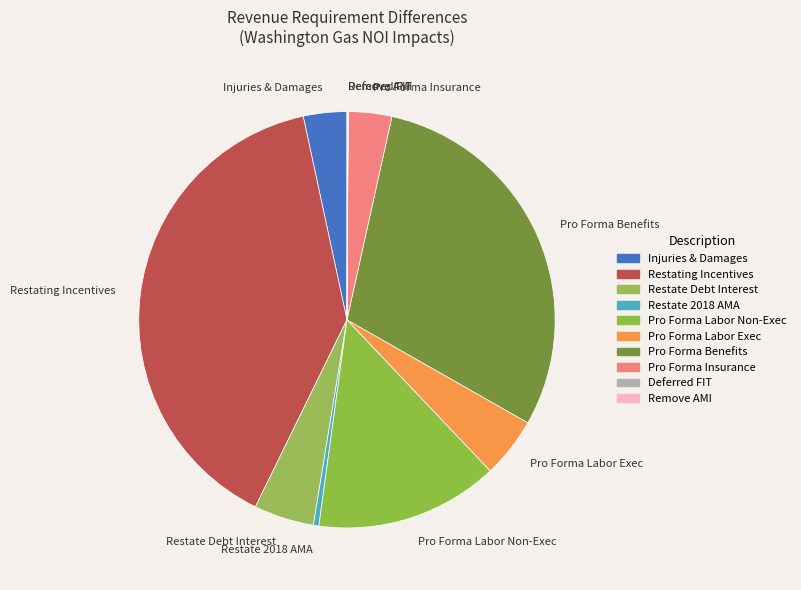

Which category has the biggest portion of the pie?

Restating Incentives